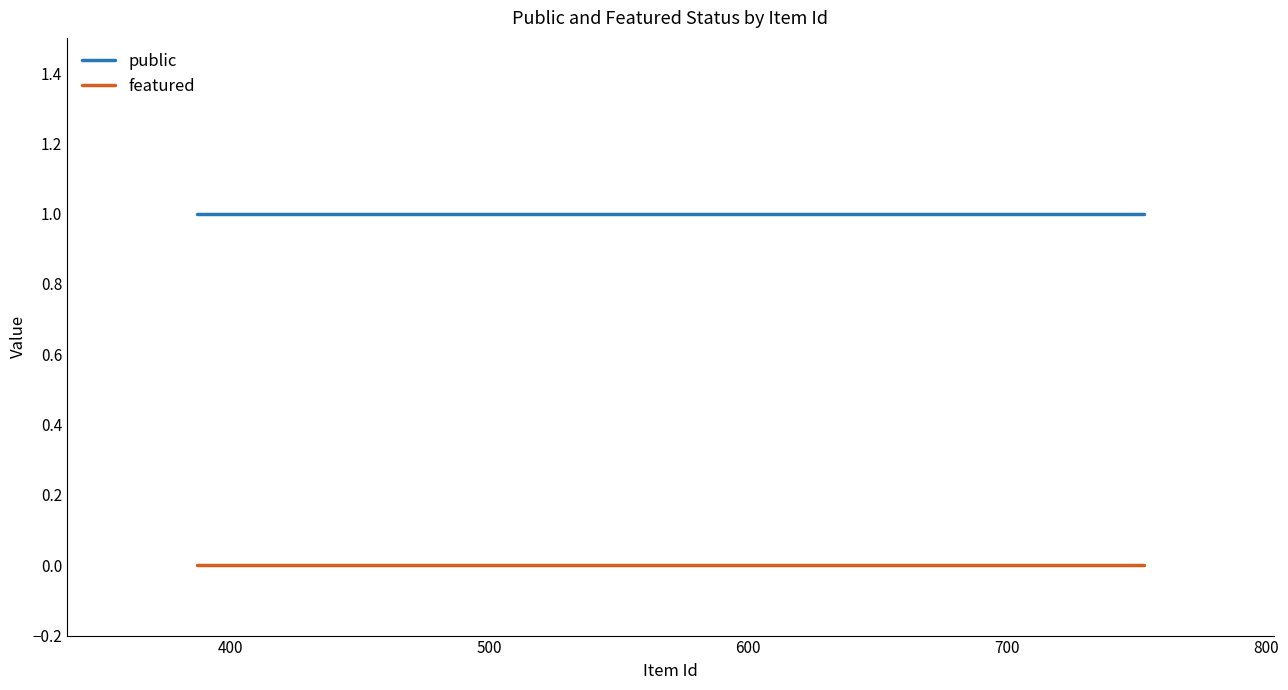

Is the value of public at 400 greater than the value of featured at 400?

Yes